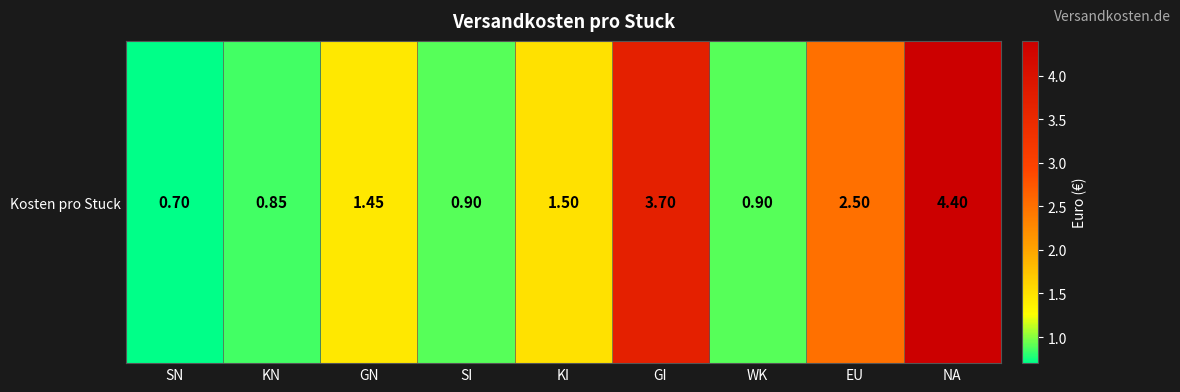

Is it true that the value at EU is 0.6?

False